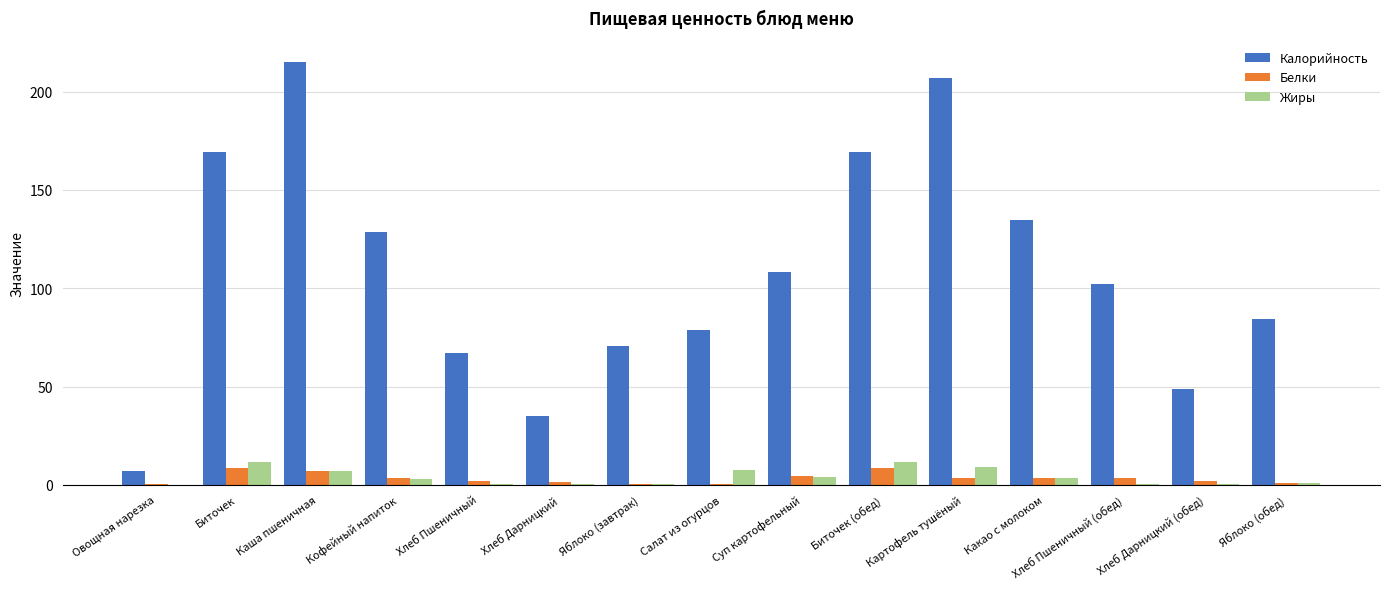

Does the chart contain stacked bars?

No